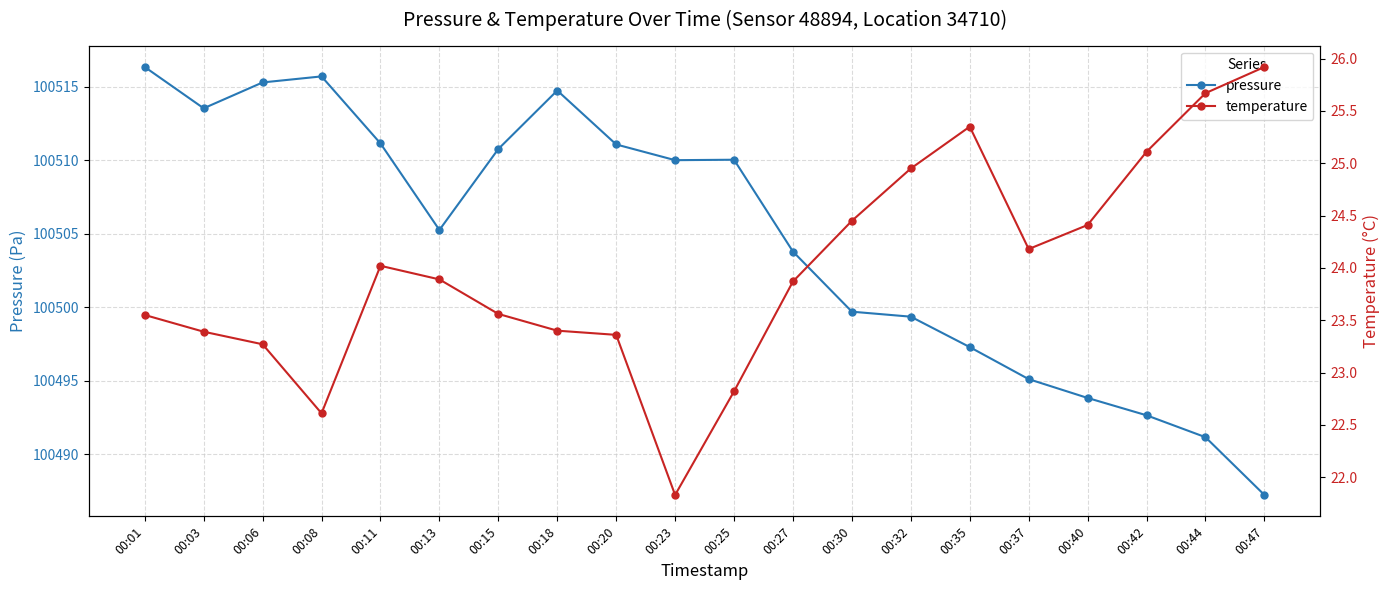

Rank the categories by temperature value from lowest to highest.

00:23, 00:08, 00:25, 00:06, 00:20, 00:03, 00:18, 00:01, 00:15, 00:27, 00:13, 00:11, 00:37, 00:40, 00:30, 00:32, 00:42, 00:35, 00:44, 00:47